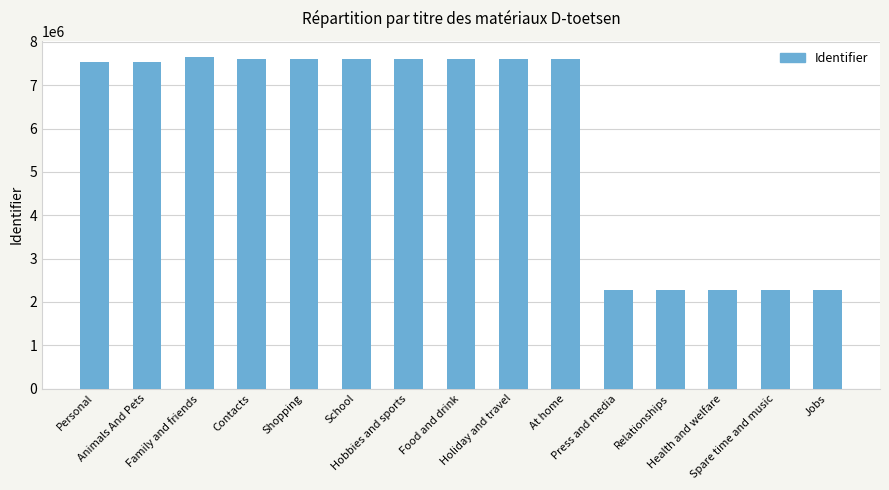

What is the greatest value displayed?

7646422